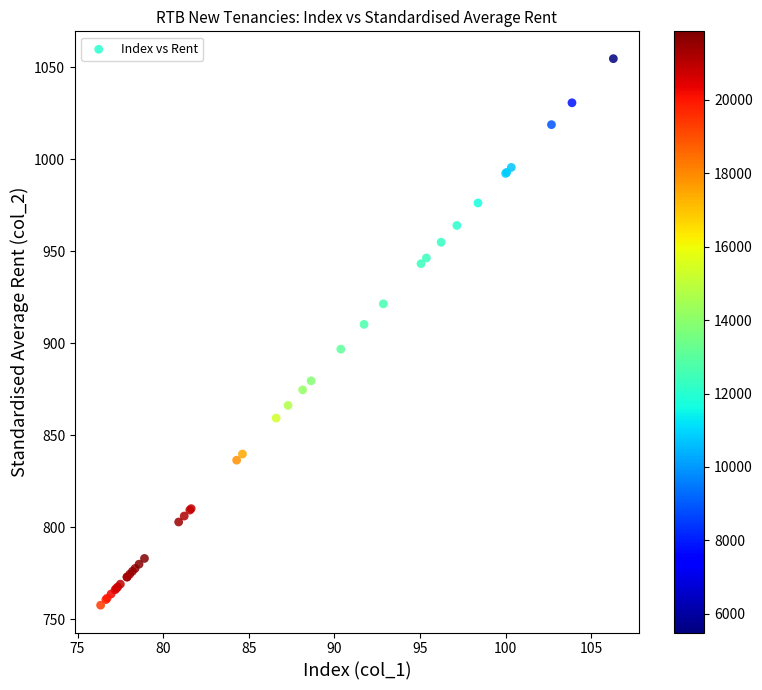

What Y value in the scatter plot is closest to 906?

910.3